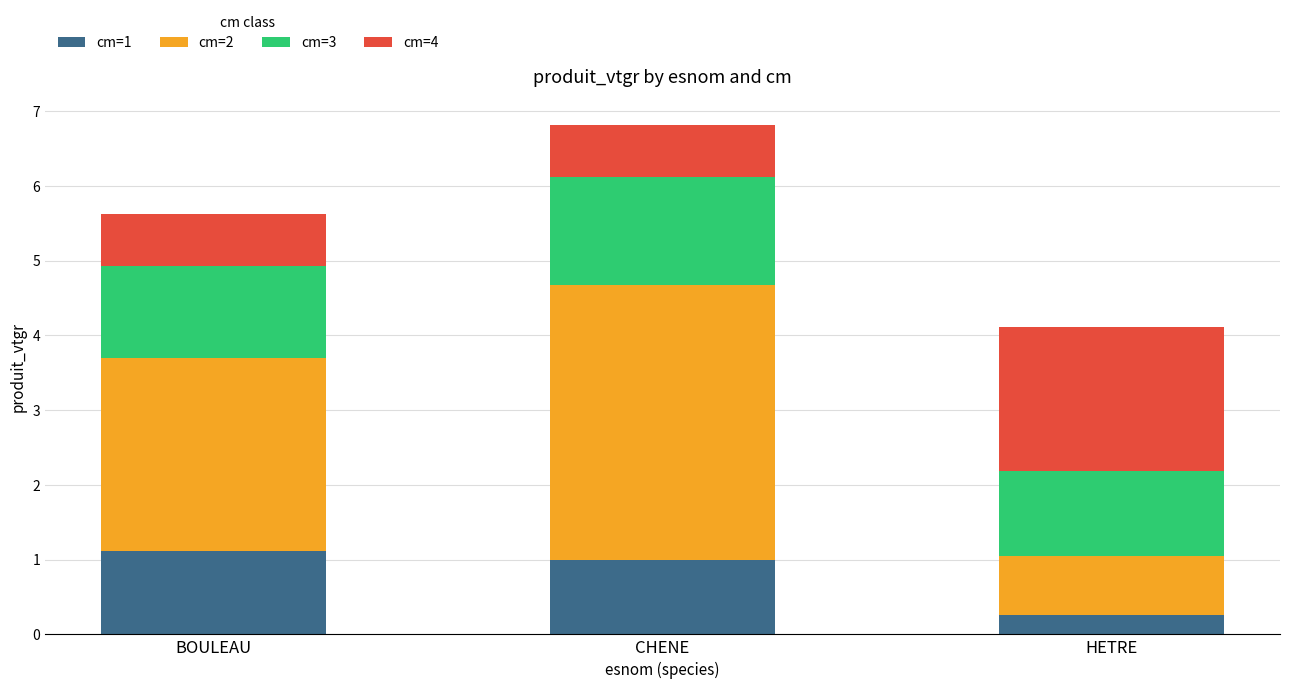

What is the total value across all series at CHENE?

6.8